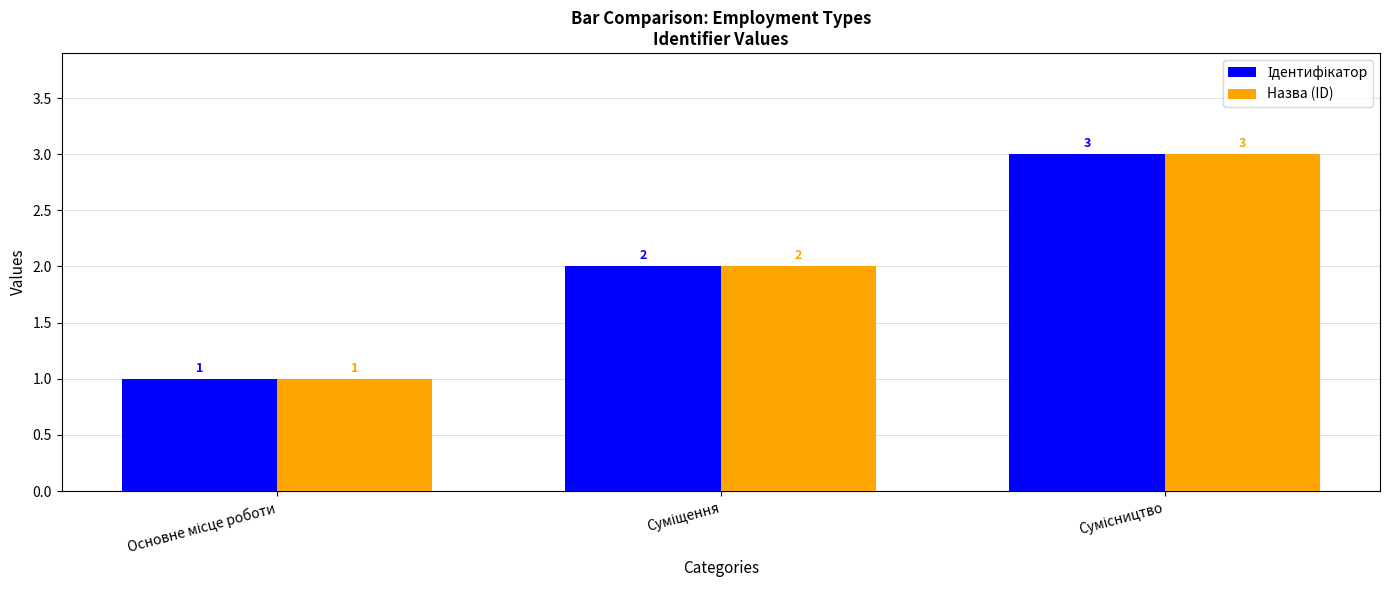

What is the maximum value shown in the chart?

3